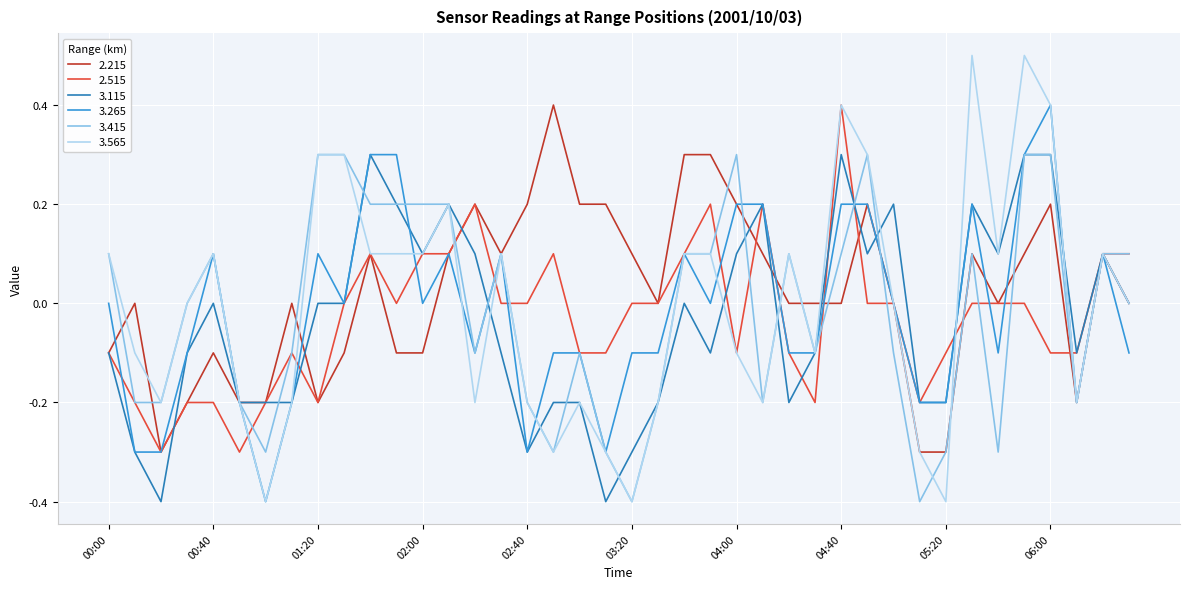

What is the minimum value for 2.215?

-0.3